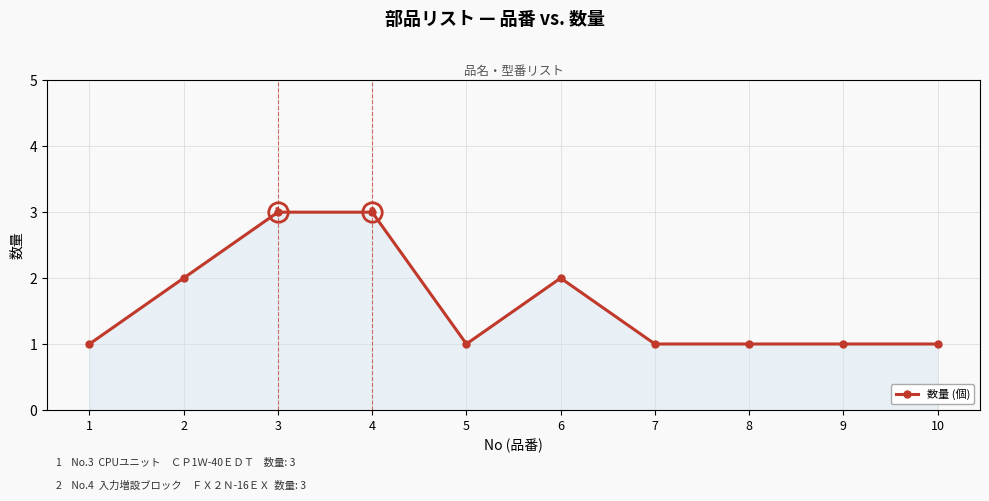

What is the sum of all values?

16